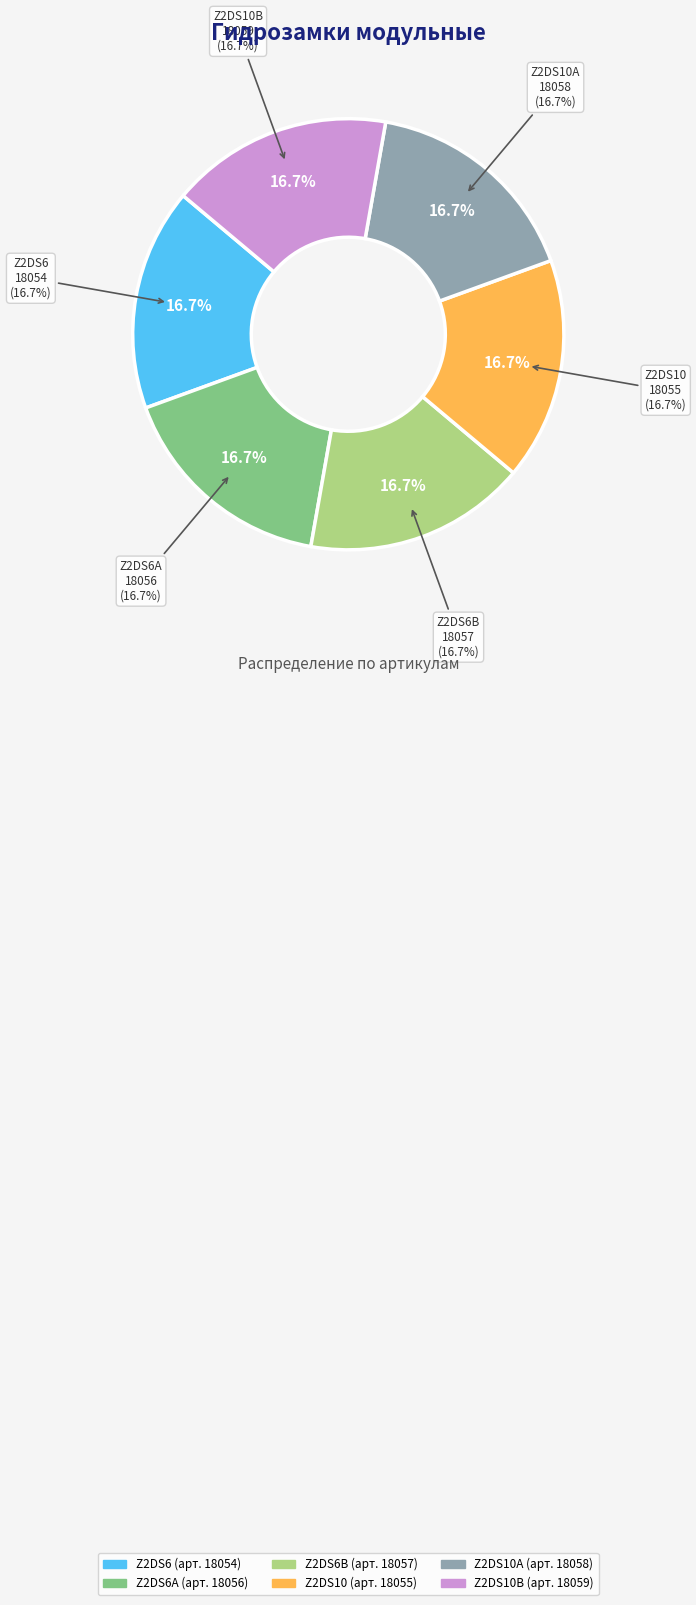

Which slice is the largest?

Z2DS10B